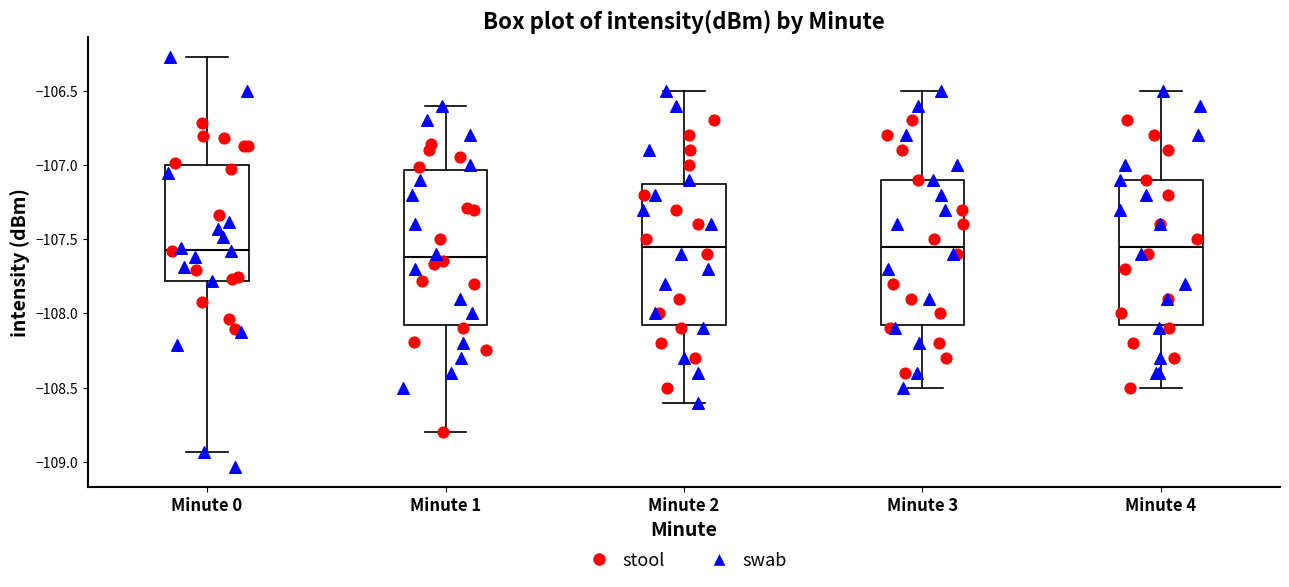

Reading left to right, transcribe this box plot: for each box, give where its median line is, the range the box spans, and where its two whiskers end, as read against the y-axis. The values are not printed on the chart, so give them approximately, as read against the axis.

Minute 0: median -107.55, box -107.80 to -107.00, whiskers -108.95 to -106.30
Minute 1: median -107.60, box -108.05 to -107.05, whiskers -108.80 to -106.60
Minute 2: median -107.55, box -108.05 to -107.10, whiskers -108.60 to -106.50
Minute 3: median -107.55, box -108.05 to -107.10, whiskers -108.50 to -106.50
Minute 4: median -107.55, box -108.05 to -107.10, whiskers -108.50 to -106.50